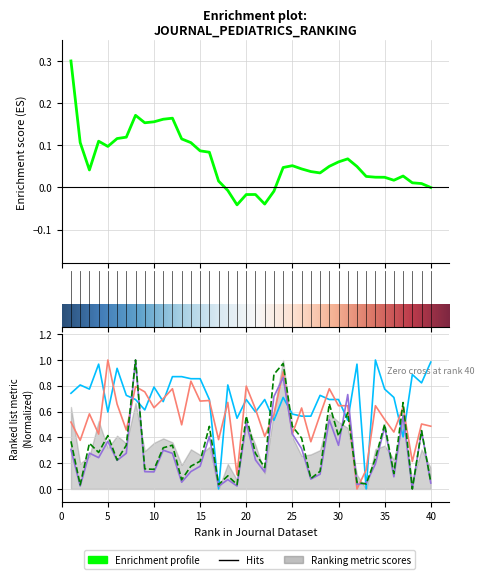

At which category does the chart reach its minimum across all series?

32